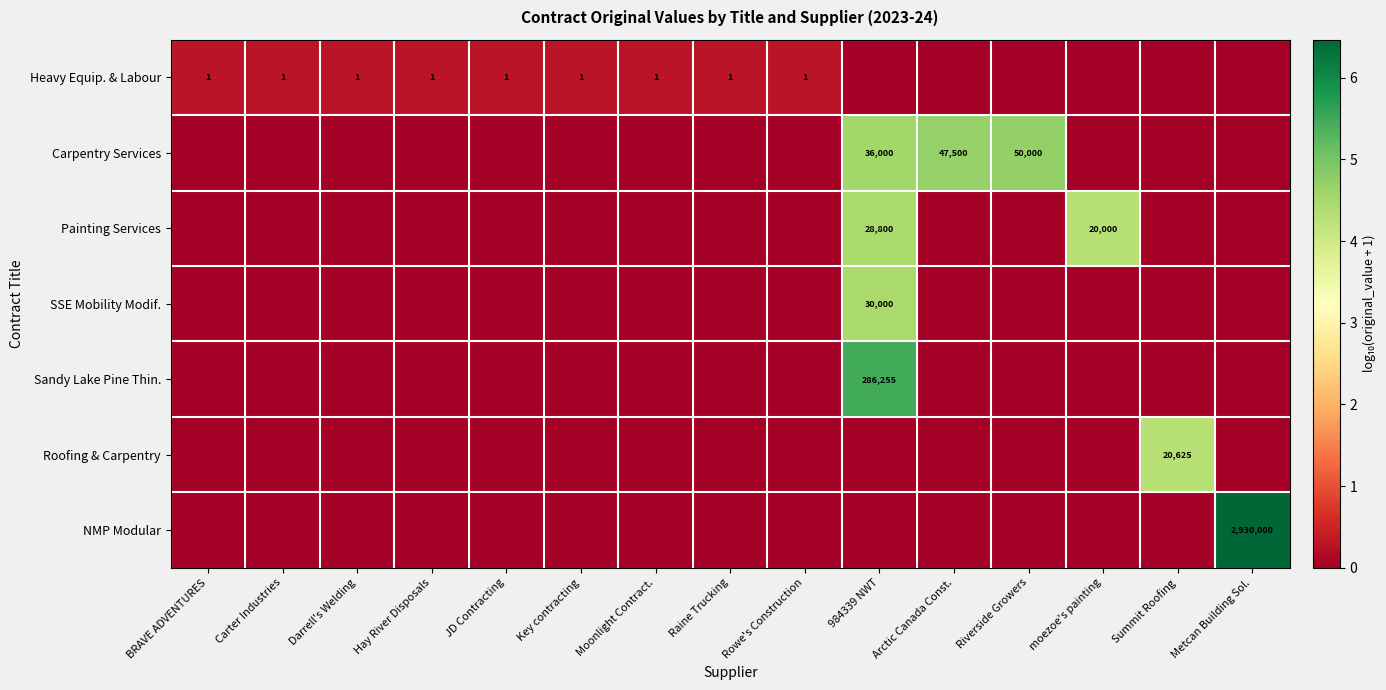

True or false: Heavy Equip. & Labour has a value of 1 at Hay River Disposals.

True